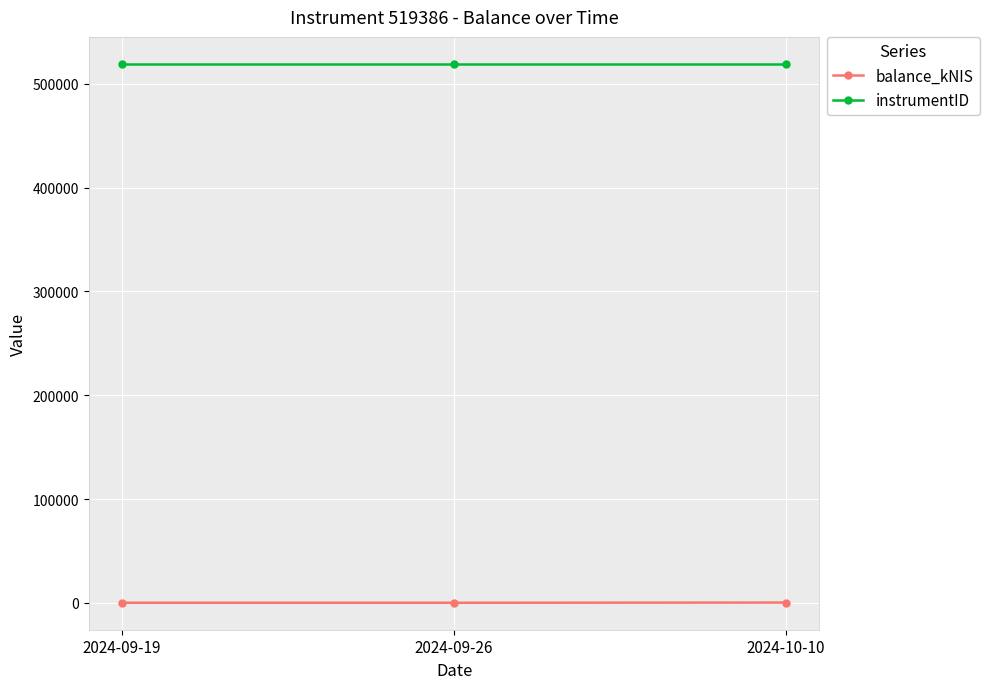

Rank the series by their maximum value, from lowest to highest.

balance_kNIS, instrumentID